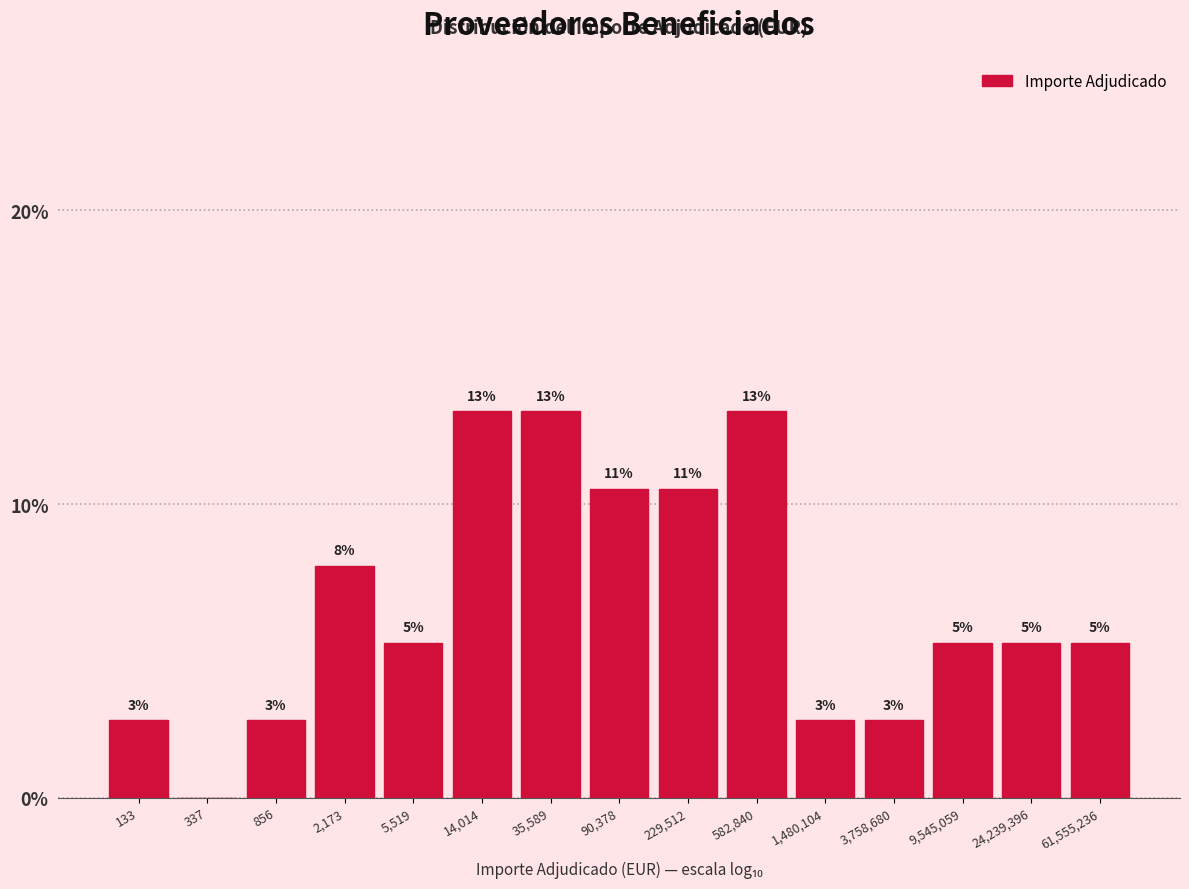

Are the bars horizontal?

No